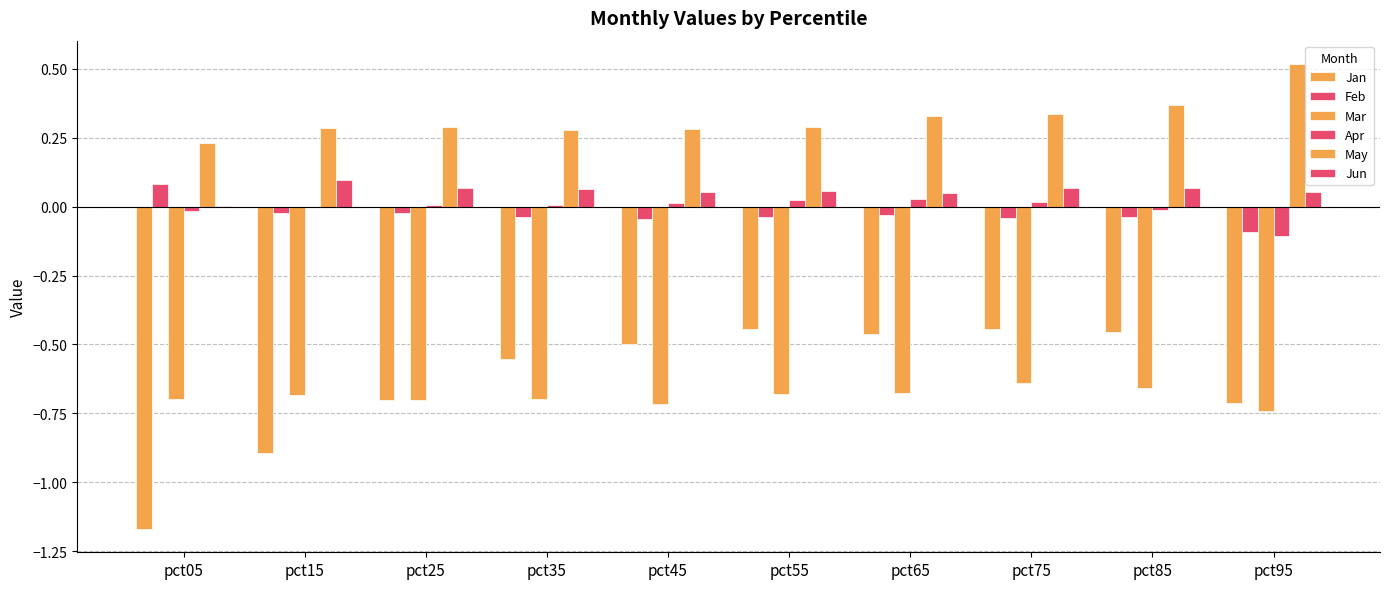

How many May values are between 0 and 1?

10